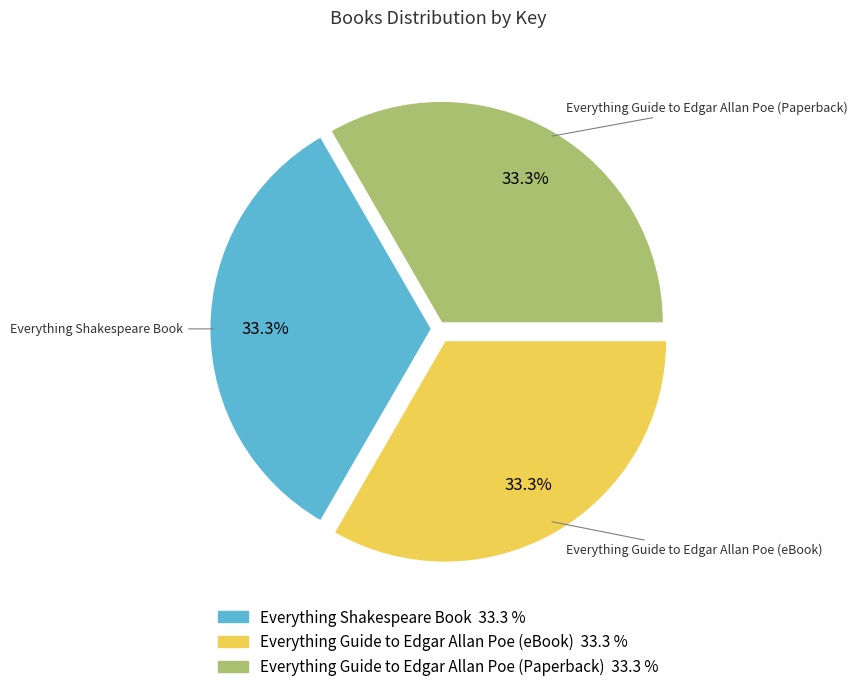

What percentage do Everything Guide to Edgar Allan Poe (eBook) and Everything Shakespeare Book together represent?

66.7%